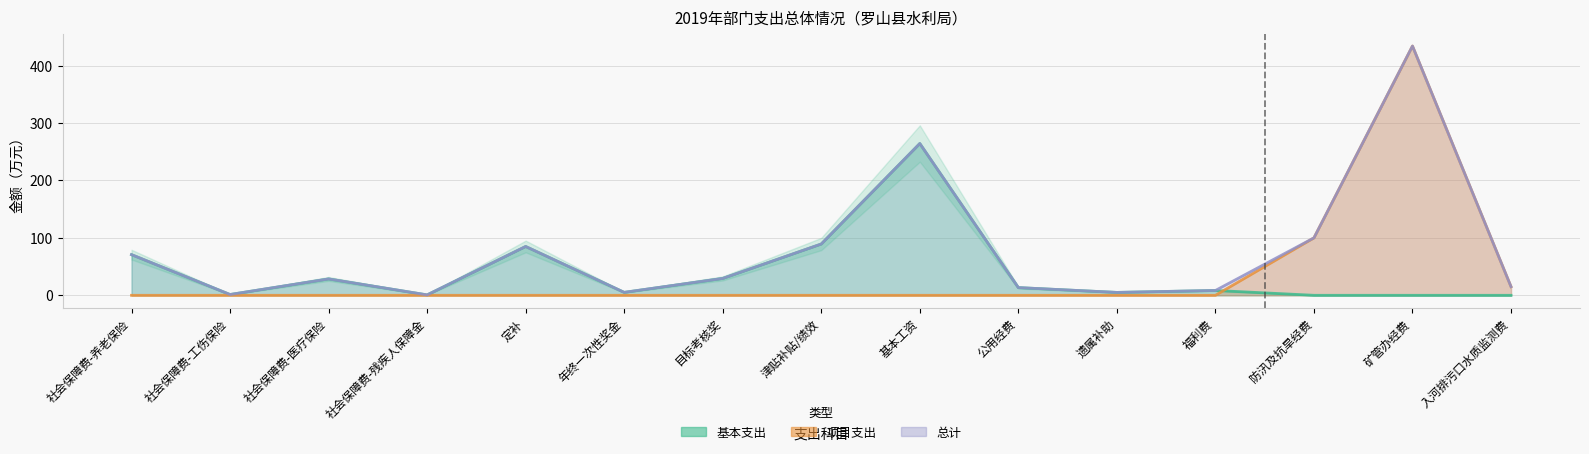

Reading right to left, list all the values displayed in this chart.

基本支出: 入河排污口水质监测费=0.0	矿管办经费=0.0	防汛及抗旱经费=0.0	福利费=8.4	遗属补助=5.0	公用经费=13.4	基本工资=264.2	津贴补贴/绩效=89.3	目标考核奖=29.4	年终一次性奖金=5.1	定补=85.0	社会保障费-残疾人保障金=0.7	社会保障费-医疗保险=28.5	社会保障费-工伤保险=1.4	社会保障费-养老保险=70.8
项目支出: 入河排污口水质监测费=15.0	矿管办经费=434.0	防汛及抗旱经费=100.0	福利费=0.0	遗属补助=0.0	公用经费=0.0	基本工资=0.0	津贴补贴/绩效=0.0	目标考核奖=0.0	年终一次性奖金=0.0	定补=0.0	社会保障费-残疾人保障金=0.0	社会保障费-医疗保险=0.0	社会保障费-工伤保险=0.0	社会保障费-养老保险=0.0
总计: 入河排污口水质监测费=15.0	矿管办经费=434.0	防汛及抗旱经费=100.0	福利费=8.4	遗属补助=5.0	公用经费=13.4	基本工资=264.2	津贴补贴/绩效=89.3	目标考核奖=29.4	年终一次性奖金=5.1	定补=85.0	社会保障费-残疾人保障金=0.7	社会保障费-医疗保险=28.5	社会保障费-工伤保险=1.4	社会保障费-养老保险=70.8